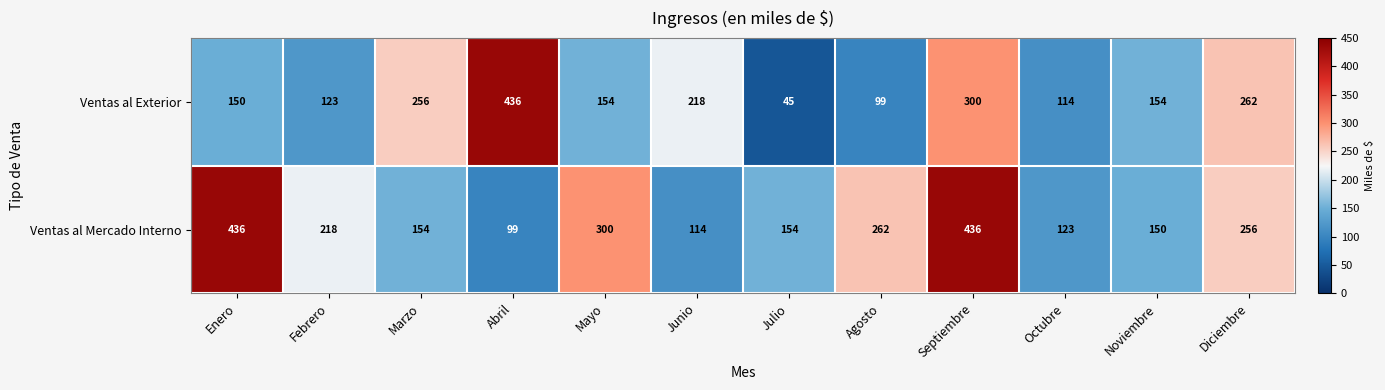

What is the sum of the Ventas al Exterior values at Septiembre and Diciembre?

562